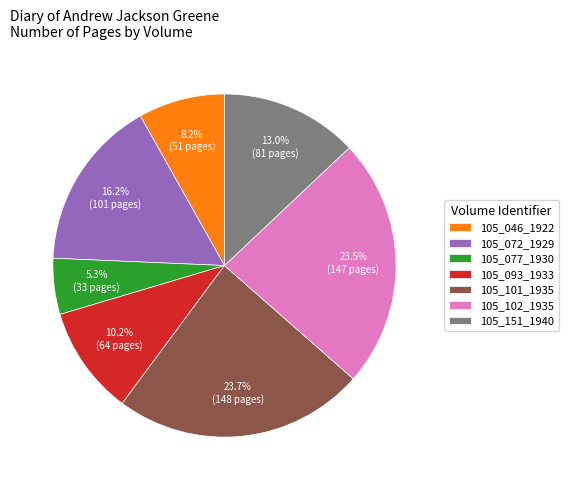

Which slice is the smallest?

105_077_1930